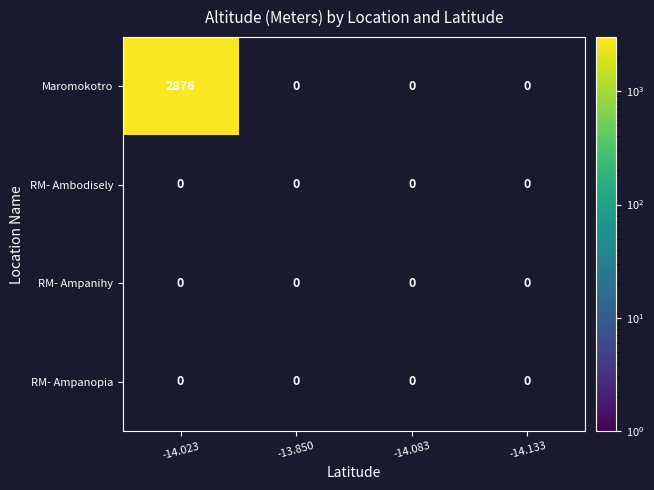

Count the number of data series in this chart.

4